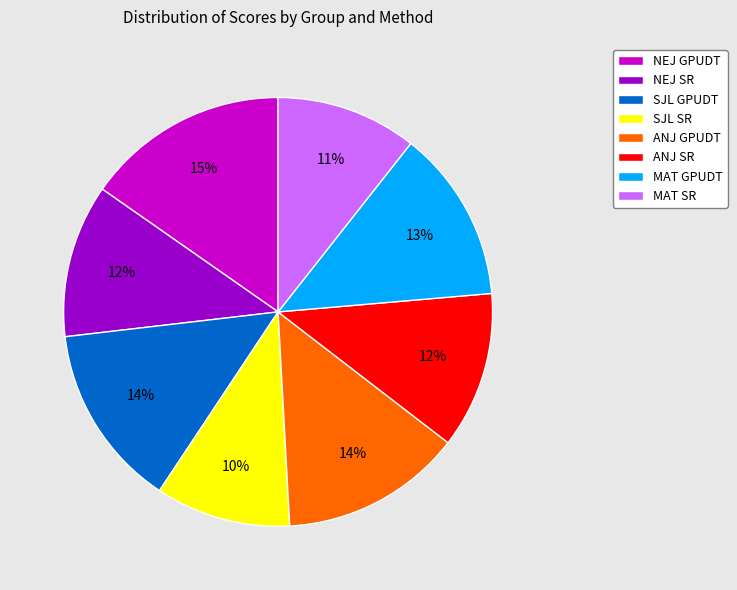

To the nearest percent, what is the difference between the largest and smallest slice percentages?

5%